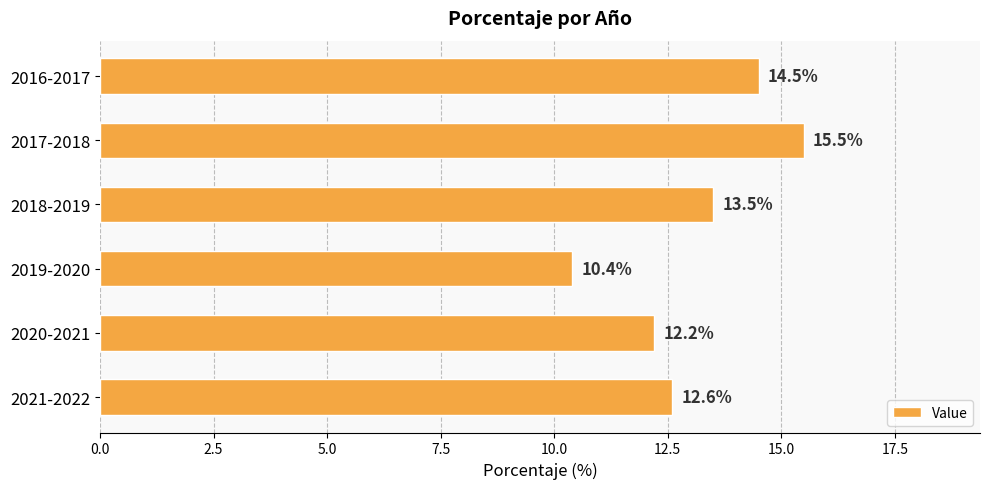

Reading top to bottom, transcribe all the data shown in this chart.

2016-2017=14.5	2017-2018=15.5	2018-2019=13.5	2019-2020=10.4	2020-2021=12.2	2021-2022=12.6